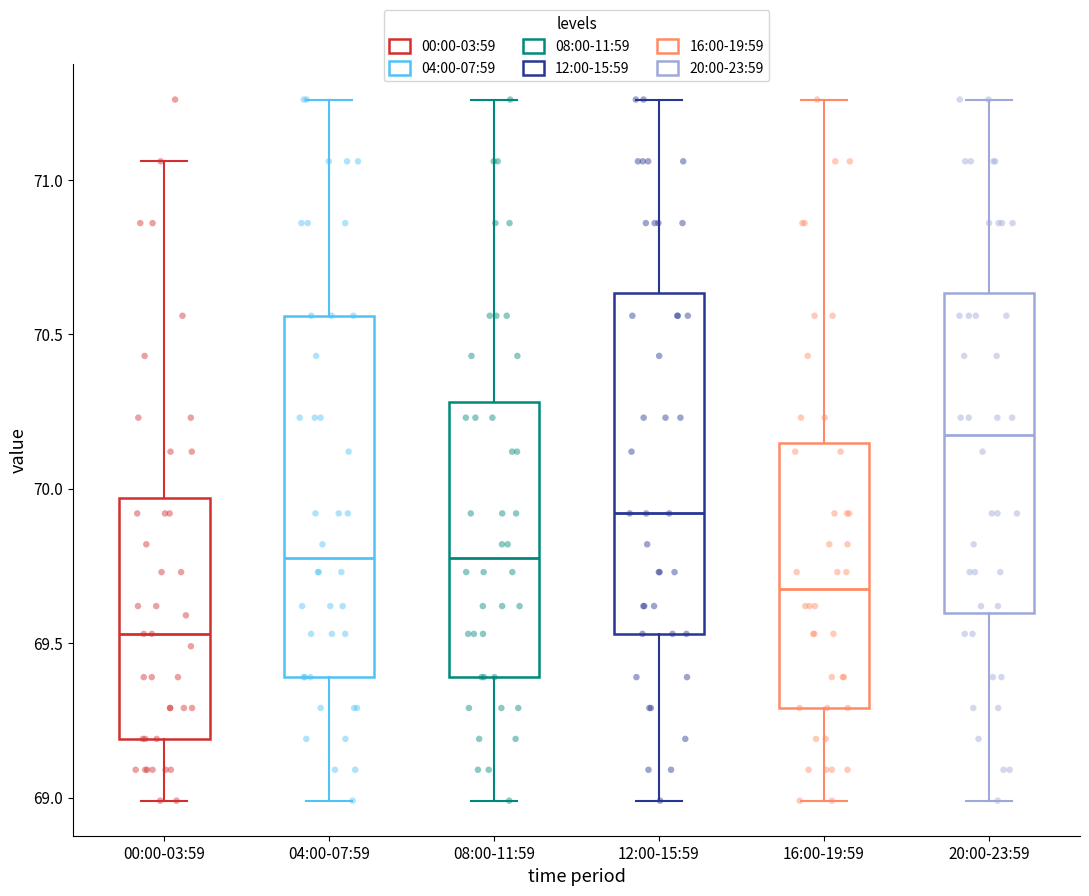

Comparing the boxes themselves (not the whiskers), which one is the tallest?

04:00-07:59